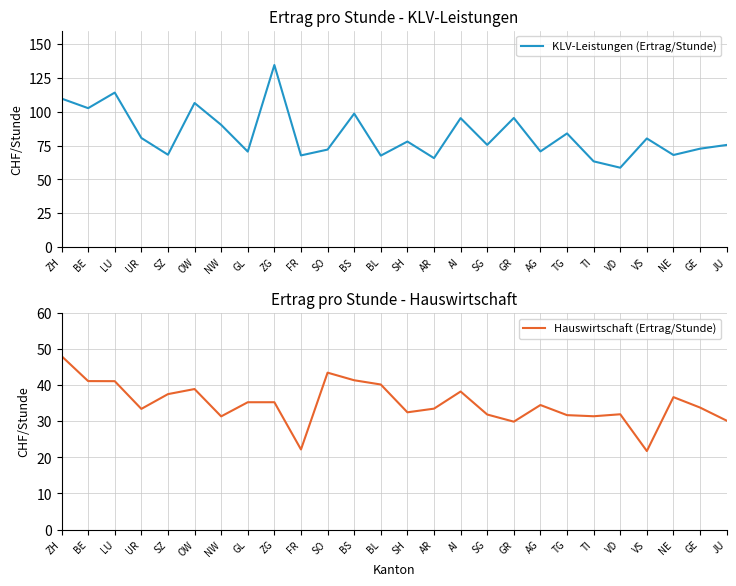

Is it true that KLV-Leistungen (Ertrag/Stunde) equals 67.8 at FR?

True